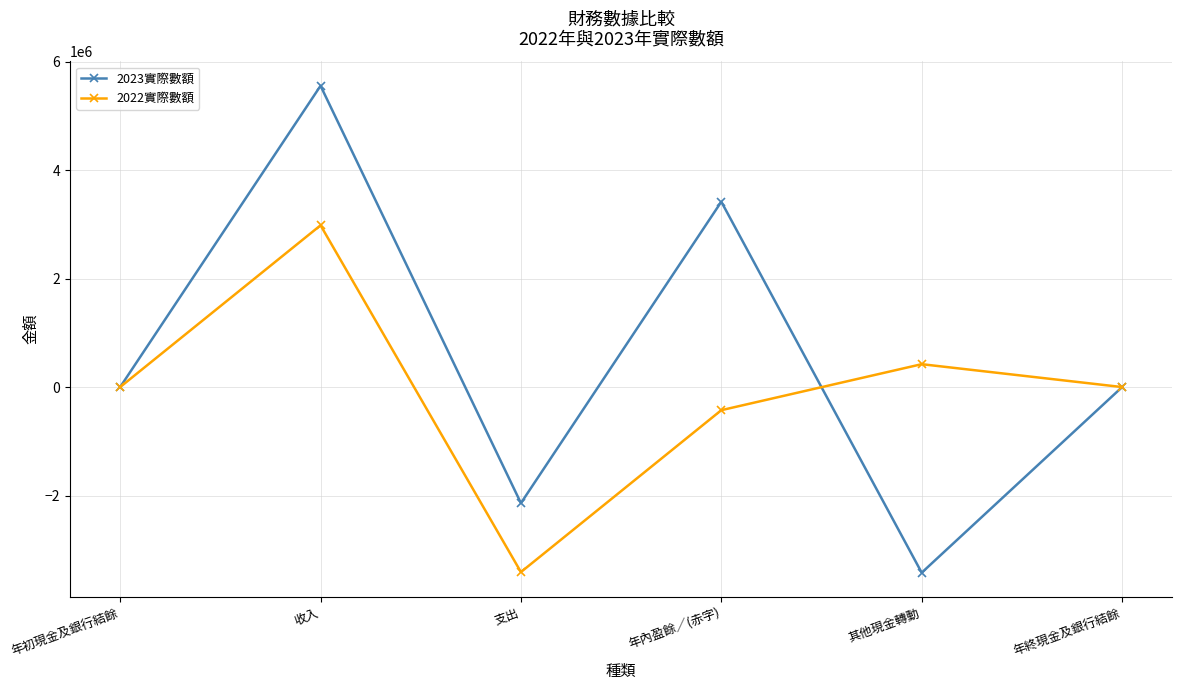

What is the minimum value for 2022實際數額?

-3409206